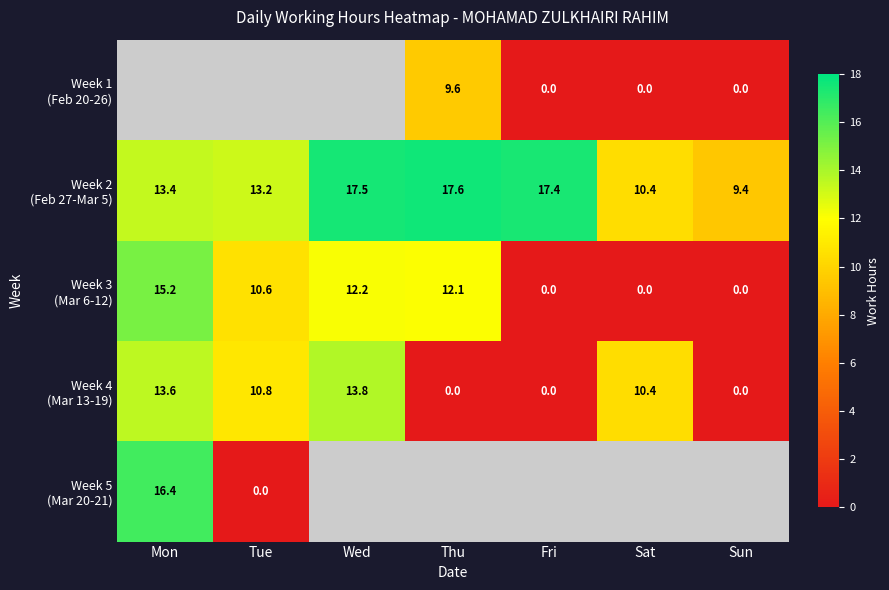

At which category does the chart reach its peak across all series?

Thu